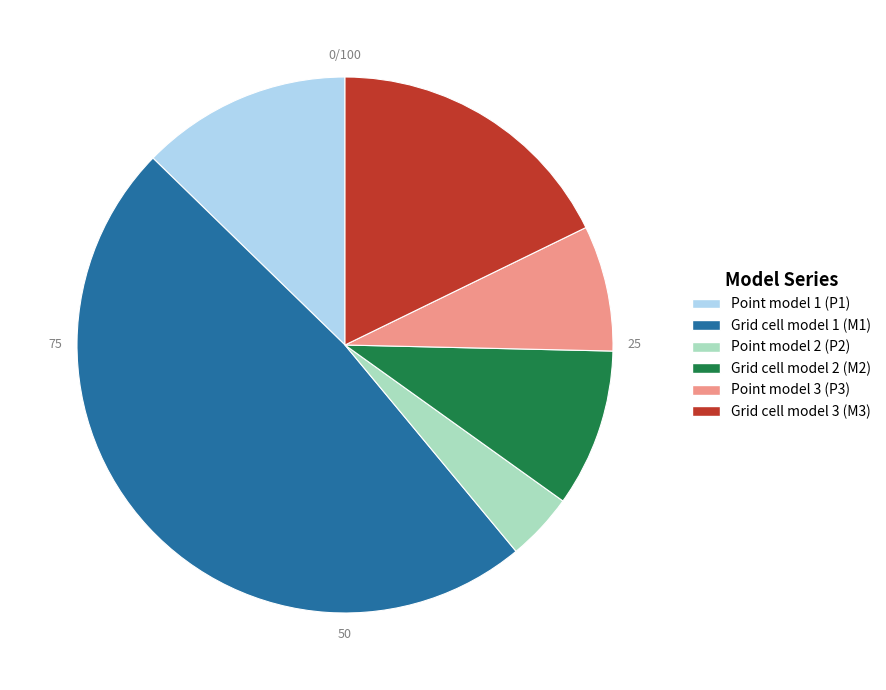

Does Point model 3 (P3) represent more than half of the total?

No